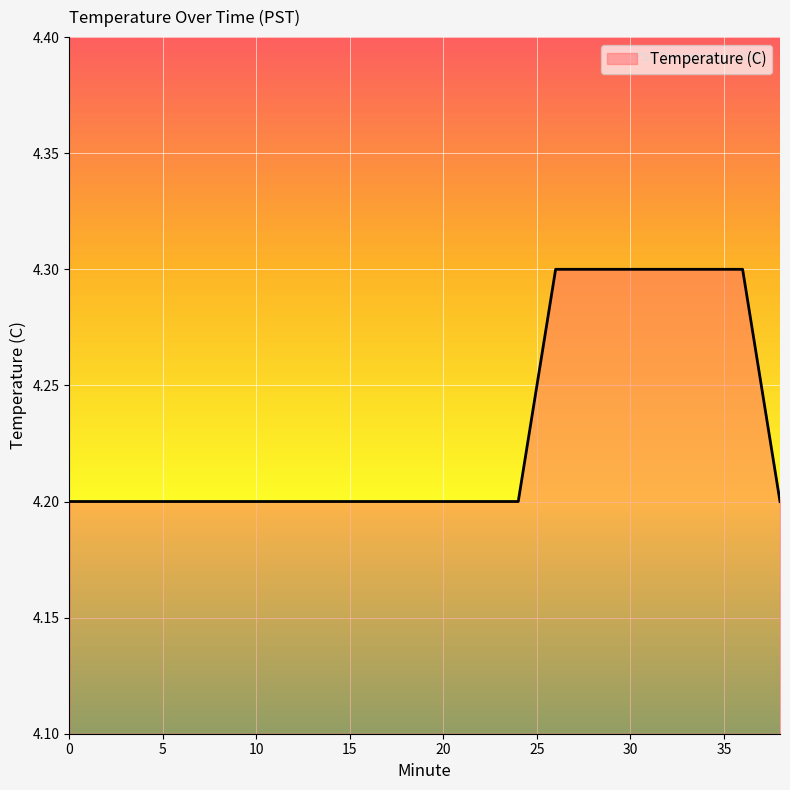

What is the maximum value shown in the chart?

4.3